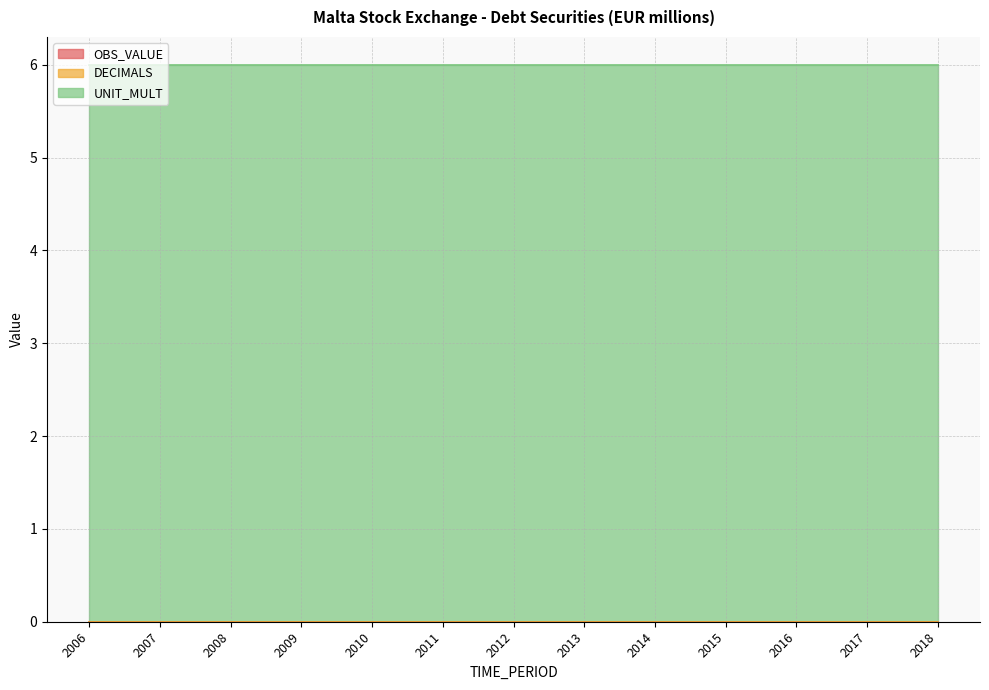

The UNIT_MULT series shows 6 at 2010. True or false?

True